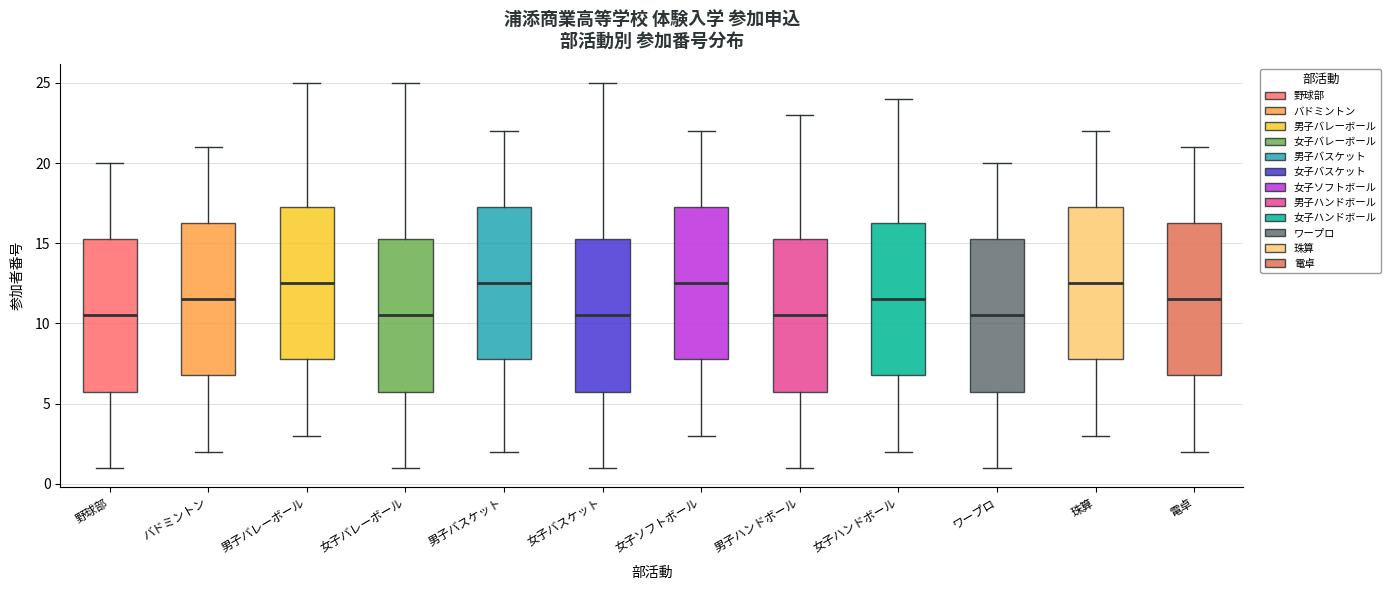

Reading left to right, transcribe this box plot: for each box, give where its median line is, the range the box spans, and where its two whiskers end, as read against the y-axis. The values are not printed on the chart, so give them approximately, as read against the axis.

野球部: median 10.5, box 6.0 to 15.5, whiskers 1.0 to 20.0
バドミントン: median 11.5, box 7.0 to 16.5, whiskers 2.0 to 21.0
男子バレーボール: median 12.5, box 8.0 to 17.5, whiskers 3.0 to 25.0
女子バレーボール: median 10.5, box 6.0 to 15.5, whiskers 1.0 to 25.0
男子バスケット: median 12.5, box 8.0 to 17.5, whiskers 2.0 to 22.0
女子バスケット: median 10.5, box 6.0 to 15.5, whiskers 1.0 to 25.0
女子ソフトボール: median 12.5, box 8.0 to 17.5, whiskers 3.0 to 22.0
男子ハンドボール: median 10.5, box 6.0 to 15.5, whiskers 1.0 to 23.0
女子ハンドボール: median 11.5, box 7.0 to 16.5, whiskers 2.0 to 24.0
ワープロ: median 10.5, box 6.0 to 15.5, whiskers 1.0 to 20.0
珠算: median 12.5, box 8.0 to 17.5, whiskers 3.0 to 22.0
電卓: median 11.5, box 7.0 to 16.5, whiskers 2.0 to 21.0